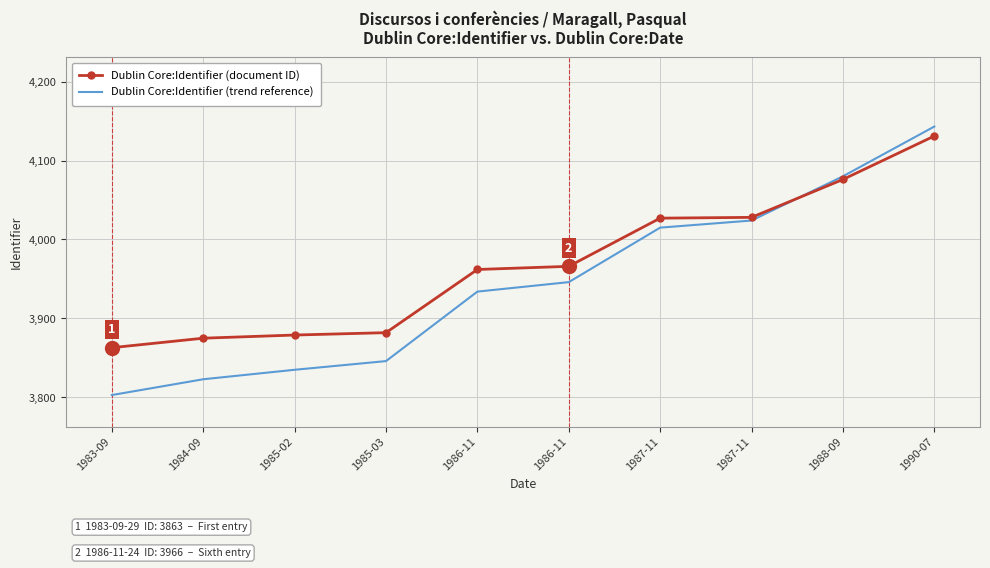

What are all the series names shown in the legend?

Dublin Core:Identifier (document ID), Dublin Core:Identifier (trend reference)